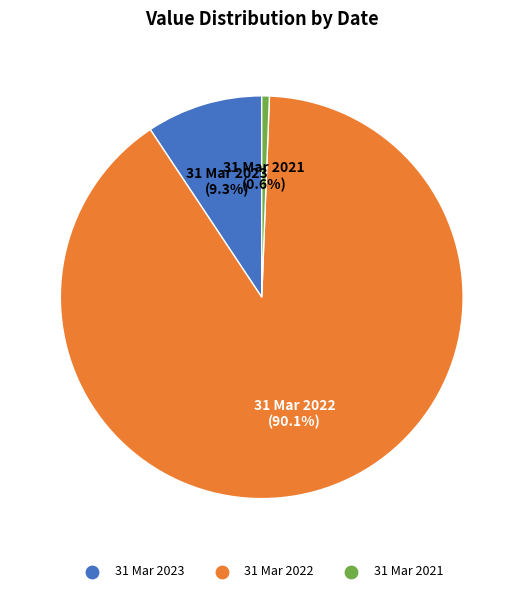

Does 31 Mar 2021 represent more than half of the total?

No